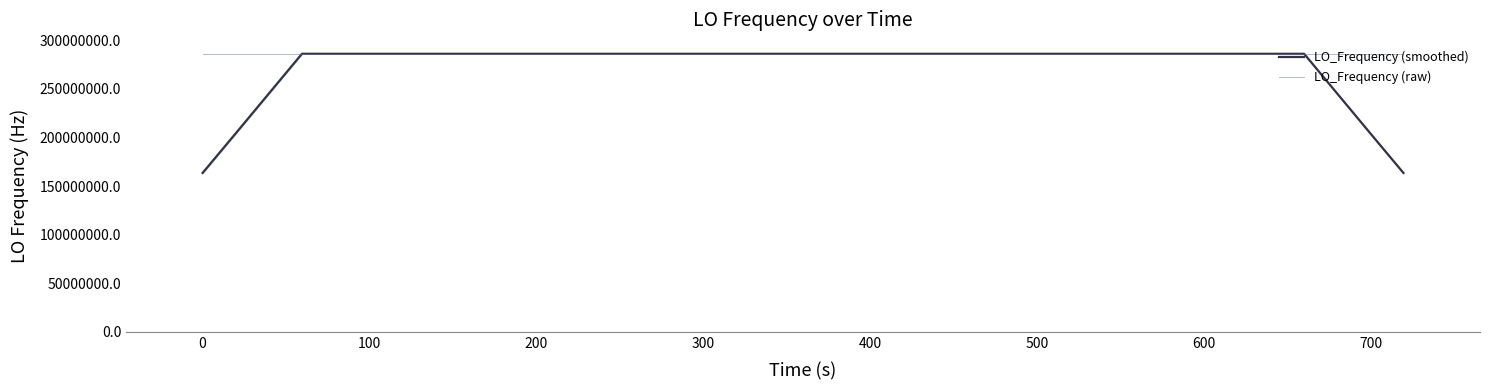

What is the average value of the LO_Frequency (smoothed) series?

273787844.9